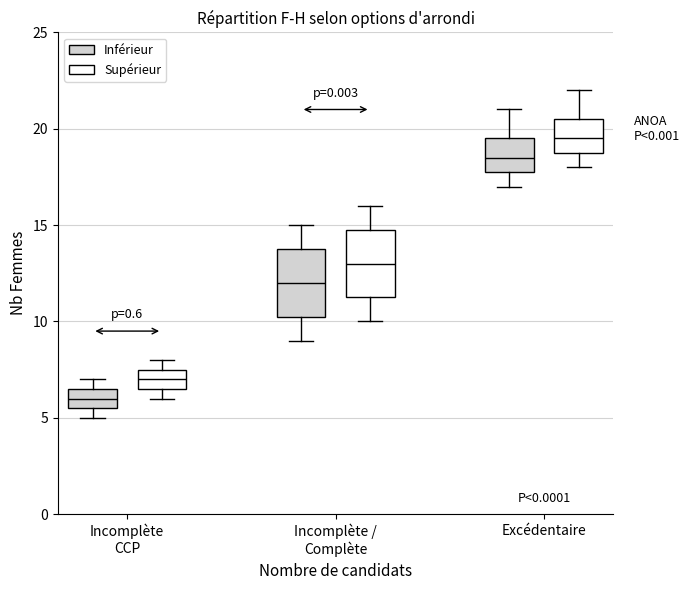

Reading left to right, read every box against the y-axis: the position of its median line, the range the box covers, and the ends of its whiskers. The values are not printed on the chart, so give them approximately, as read against the axis.

Incomplète CCP (Inférieur): median 6.0, box 5.5 to 6.5, whiskers 5.0 to 7.0
Incomplète CCP (Supérieur): median 7.0, box 6.5 to 7.5, whiskers 6.0 to 8.0
Incomplète / Complète (Inférieur): median 12.0, box 10.5 to 14.0, whiskers 9.0 to 15.0
Incomplète / Complète (Supérieur): median 13.0, box 11.5 to 15.0, whiskers 10.0 to 16.0
Excédentaire (Inférieur): median 18.5, box 18.0 to 19.5, whiskers 17.0 to 21.0
Excédentaire (Supérieur): median 19.5, box 19.0 to 20.5, whiskers 18.0 to 22.0